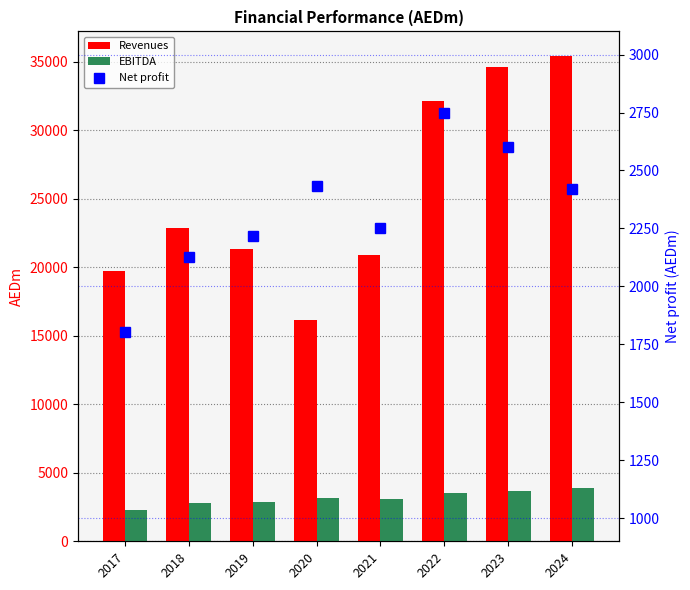

Is the value of Revenues at 2021 greater than the value of Net profit at 2021?

Yes